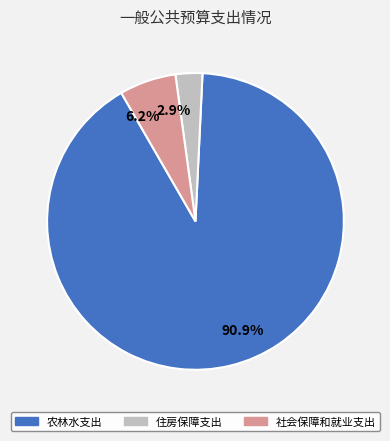

Combined, what portion of the pie is 住房保障支出 and 社会保障和就业支出?

9.1%